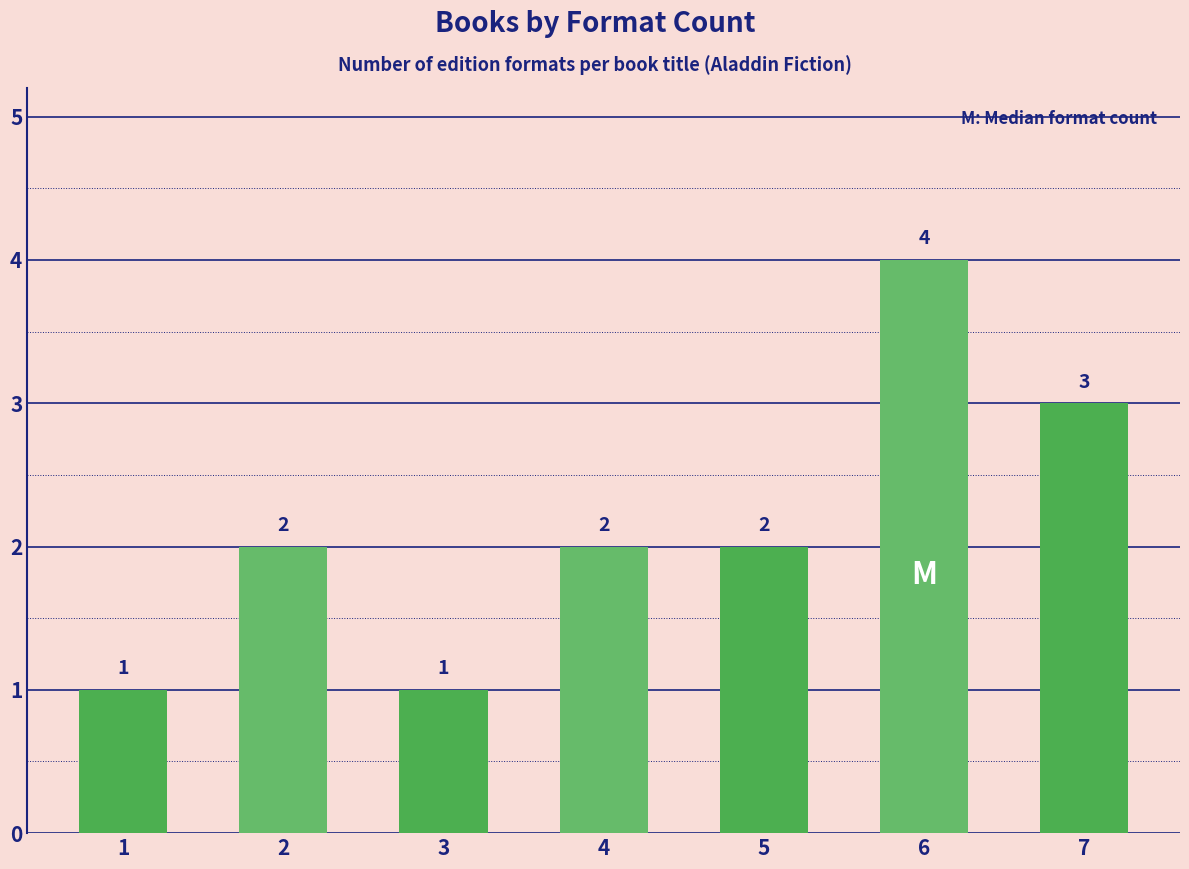

What is the greatest value displayed?

4